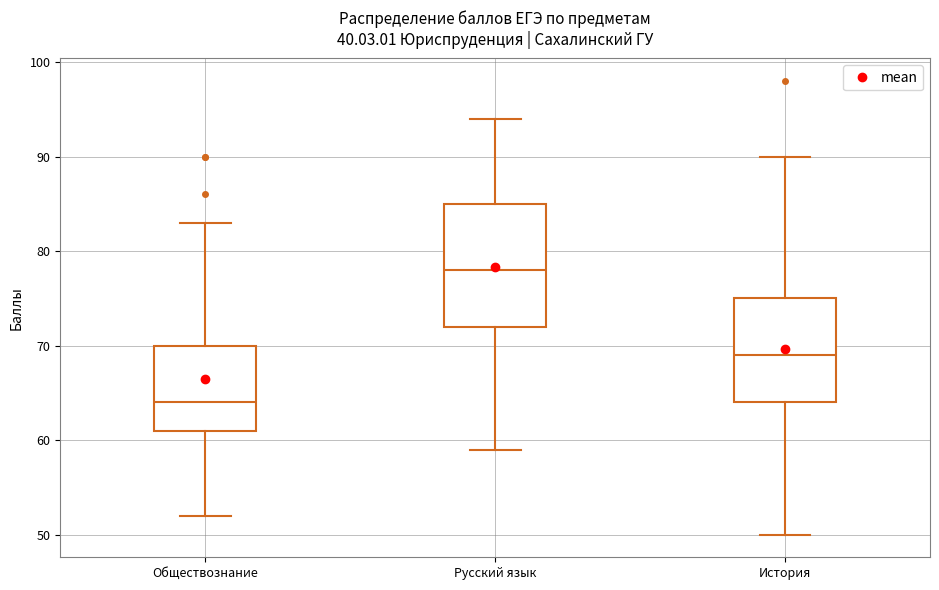

Which box's median line is the lowest?

Обществознание